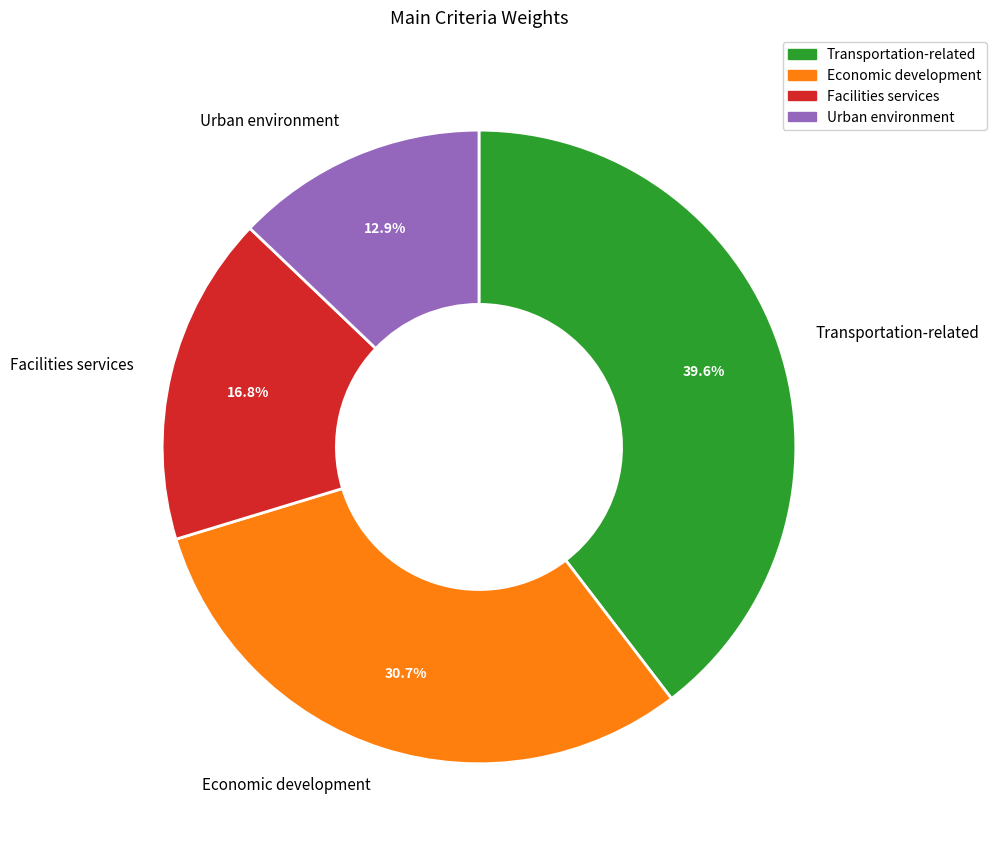

To the nearest percent, what portion does Urban environment represent?

13%